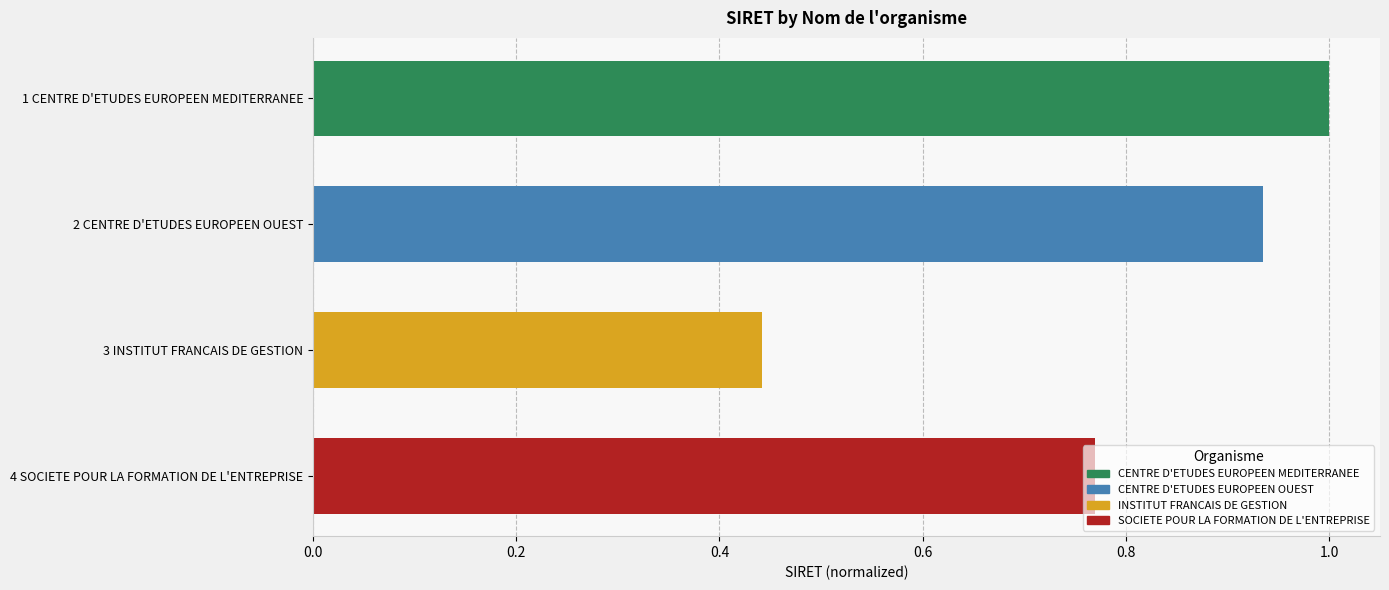

What is the label of the 3rd bar from the top?

3 INSTITUT FRANCAIS DE GESTION